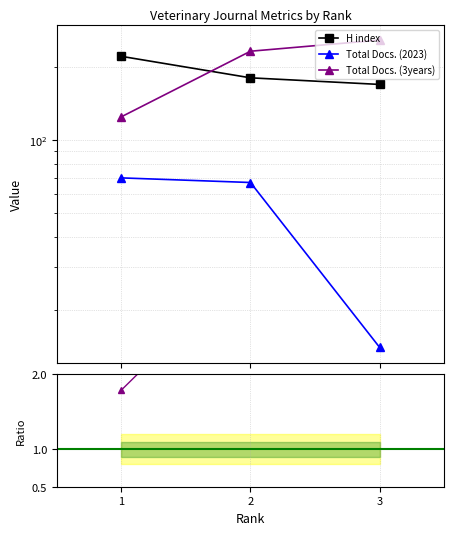

Which category has the highest value in the Total Docs. (3years) series?

3